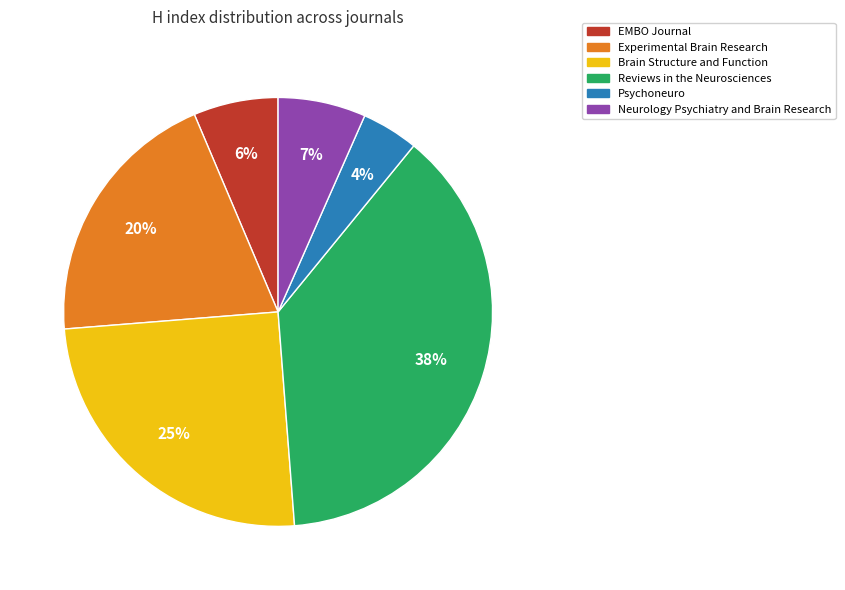

The Psychoneuro slice represents 10% of the pie. True or false?

False